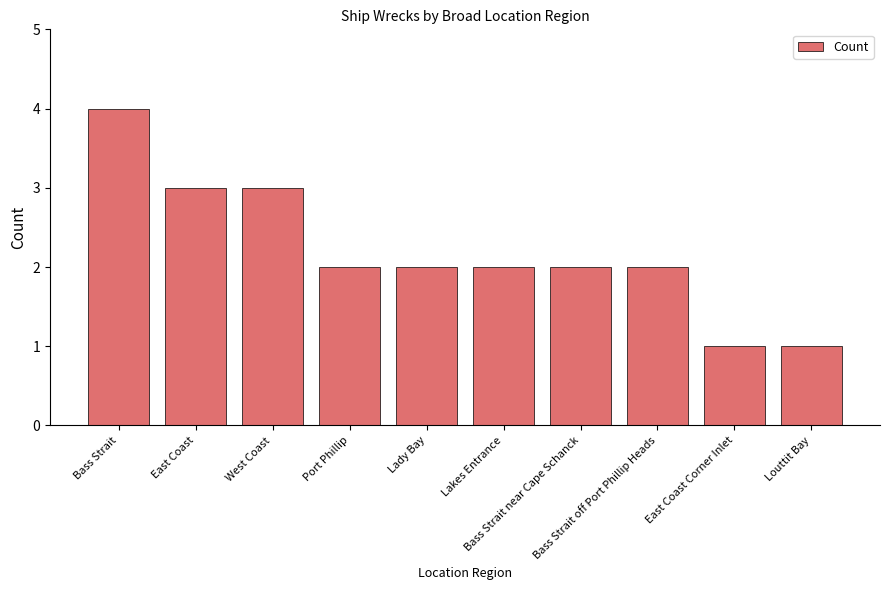

Is it true that the value at Port Phillip is 3?

False